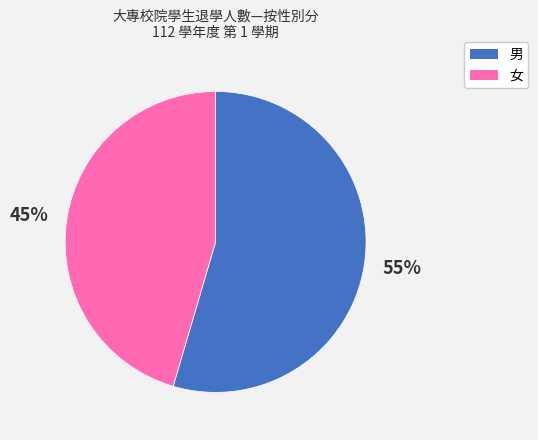

Rank the categories by value from highest to lowest.

男, 女